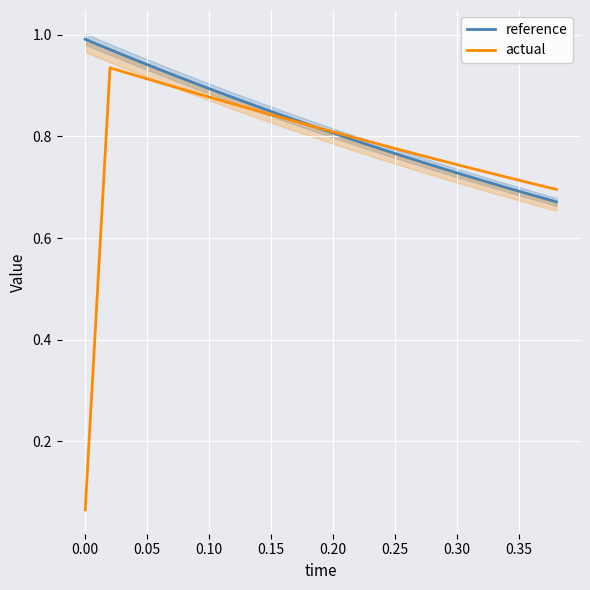

Between 0.25 and 0.35, which series saw the biggest shift?

reference